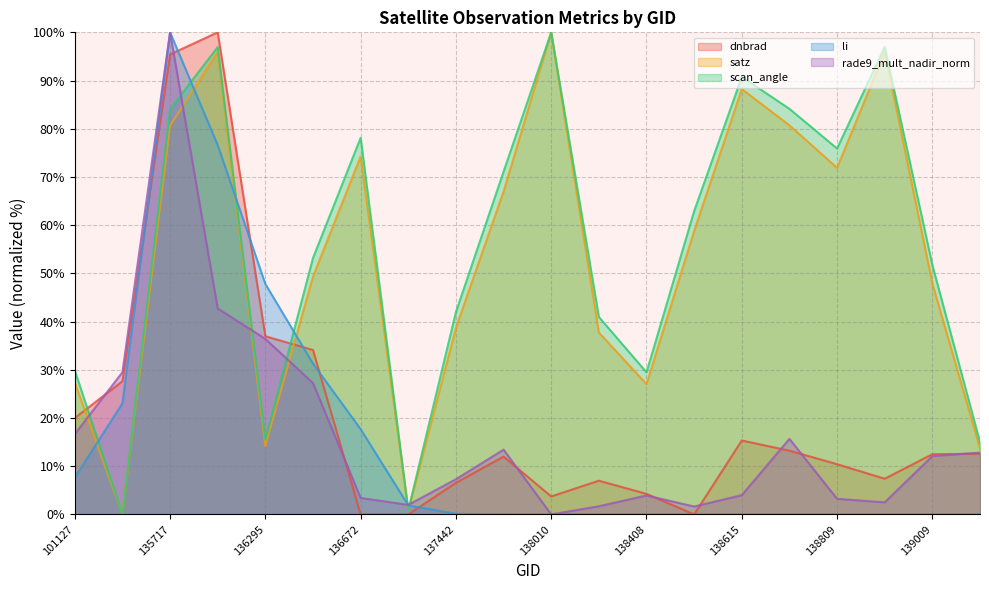

Rank the series at 138994 from highest to lowest value.

scan_angle, satz, dnbrad, rade9_mult_nadir_norm, li